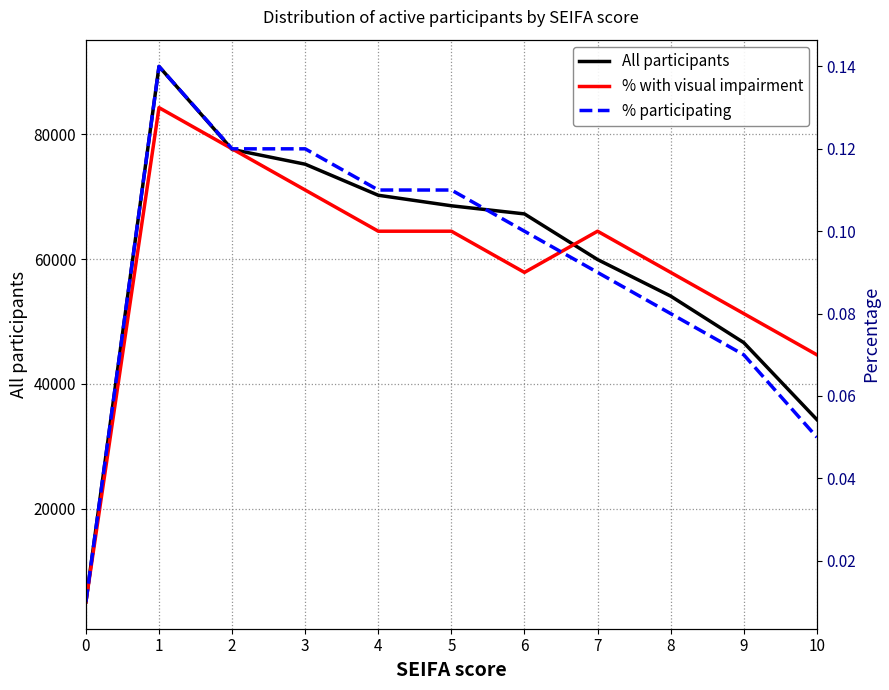

Rank the categories by All participants value from lowest to highest.

0, 10, 9, 8, 7, 6, 5, 4, 3, 2, 1